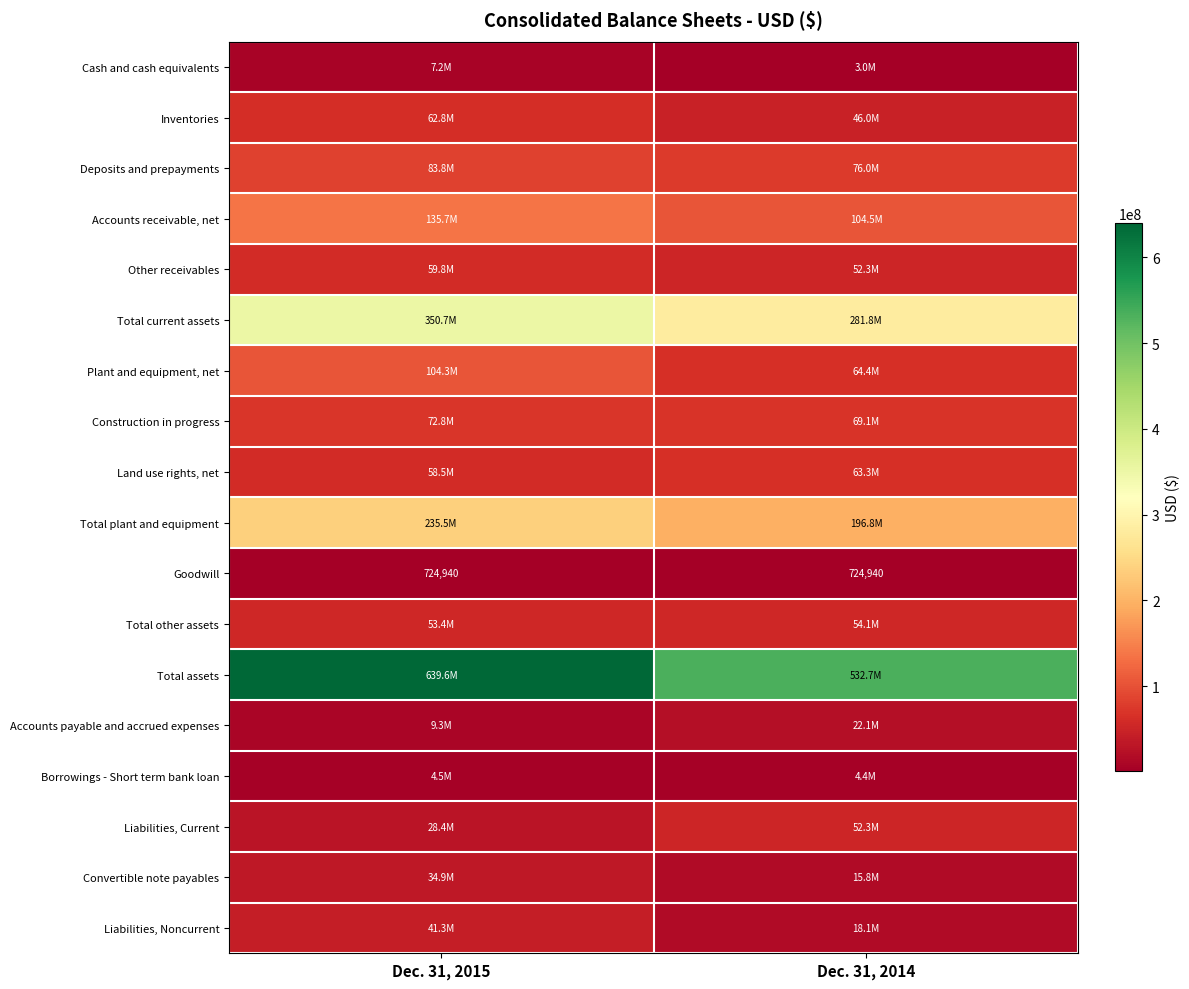

What is the average value of the Goodwill series?

724940